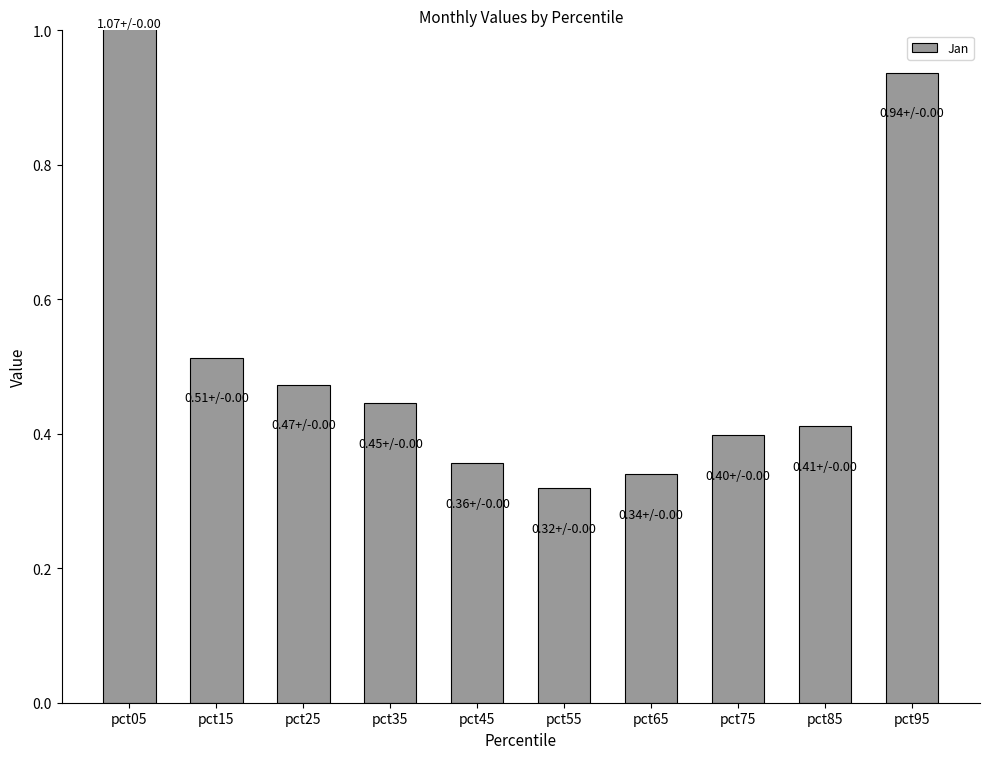

Rank the categories by value from lowest to highest.

pct55, pct65, pct45, pct75, pct85, pct35, pct25, pct15, pct95, pct05